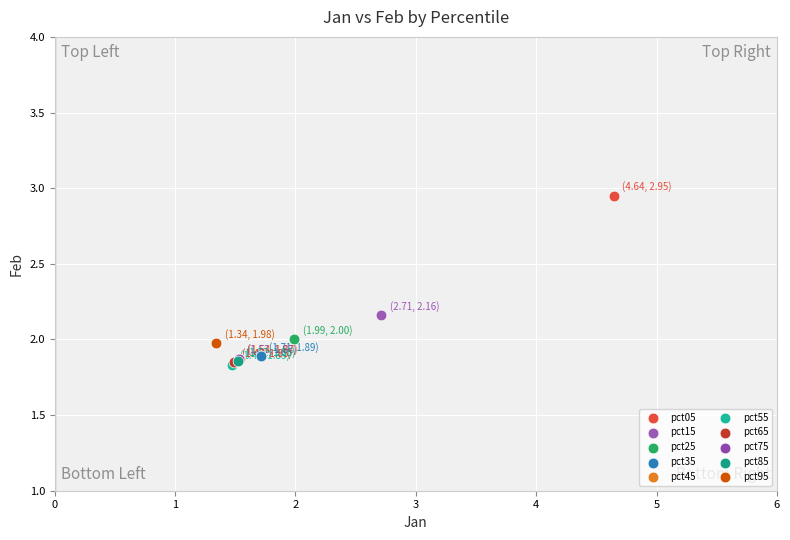

What are all the series names shown in the legend?

pct05, pct15, pct25, pct35, pct45, pct55, pct65, pct75, pct85, pct95